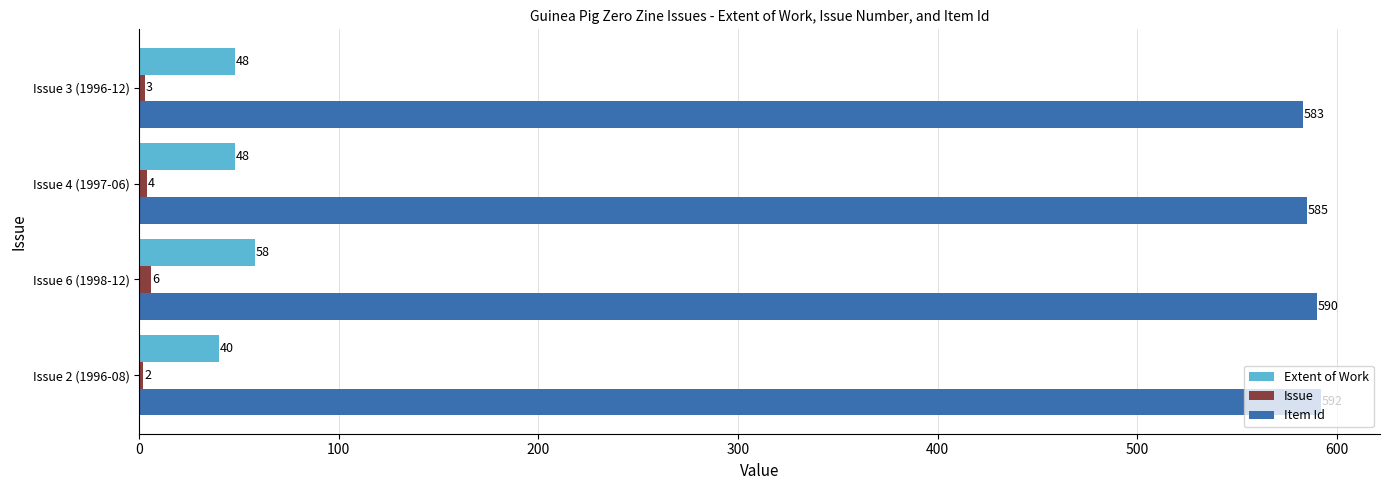

Count the Item Id values in the range 585 to 592.

3